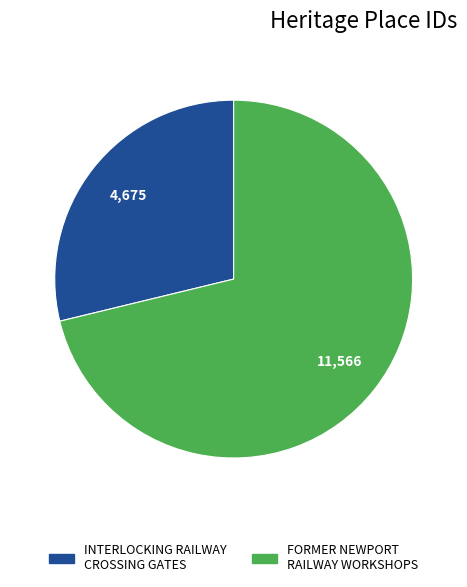

What is the majority slice?

FORMER NEWPORT RAILWAY WORKSHOPS